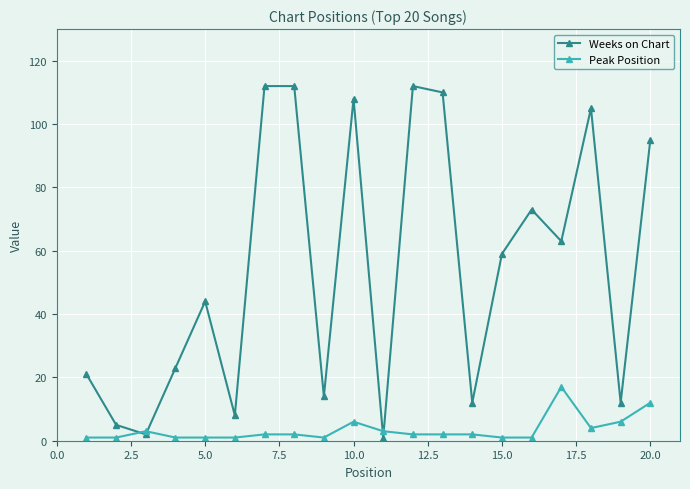

At how many categories does at least one series exceed 6?

17